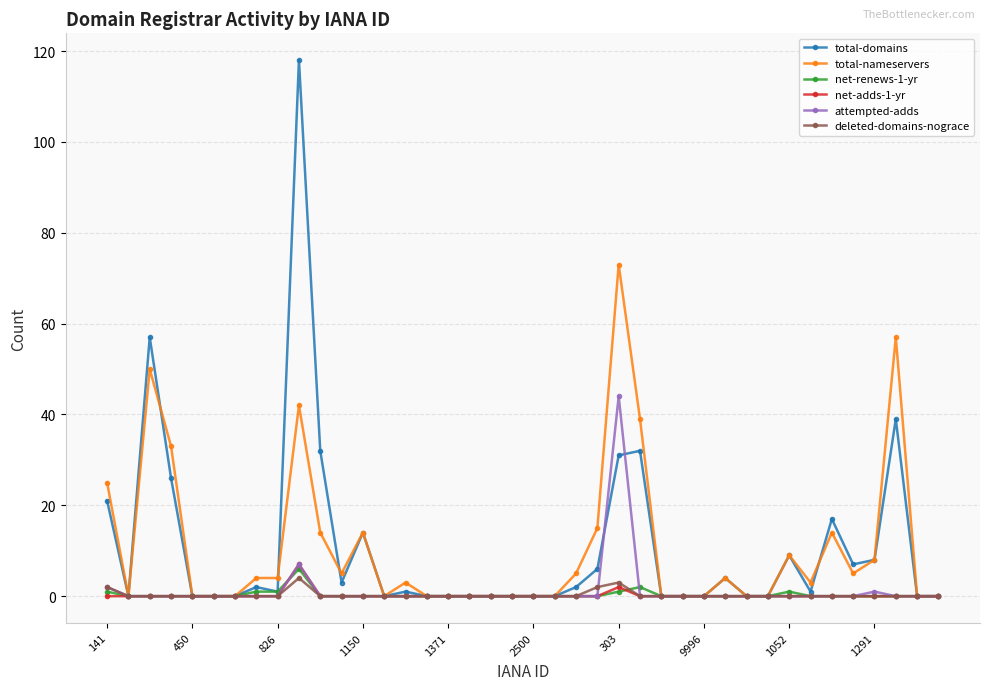

True or false: net-renews-1-yr has more than 1 points higher than both neighbors.

True